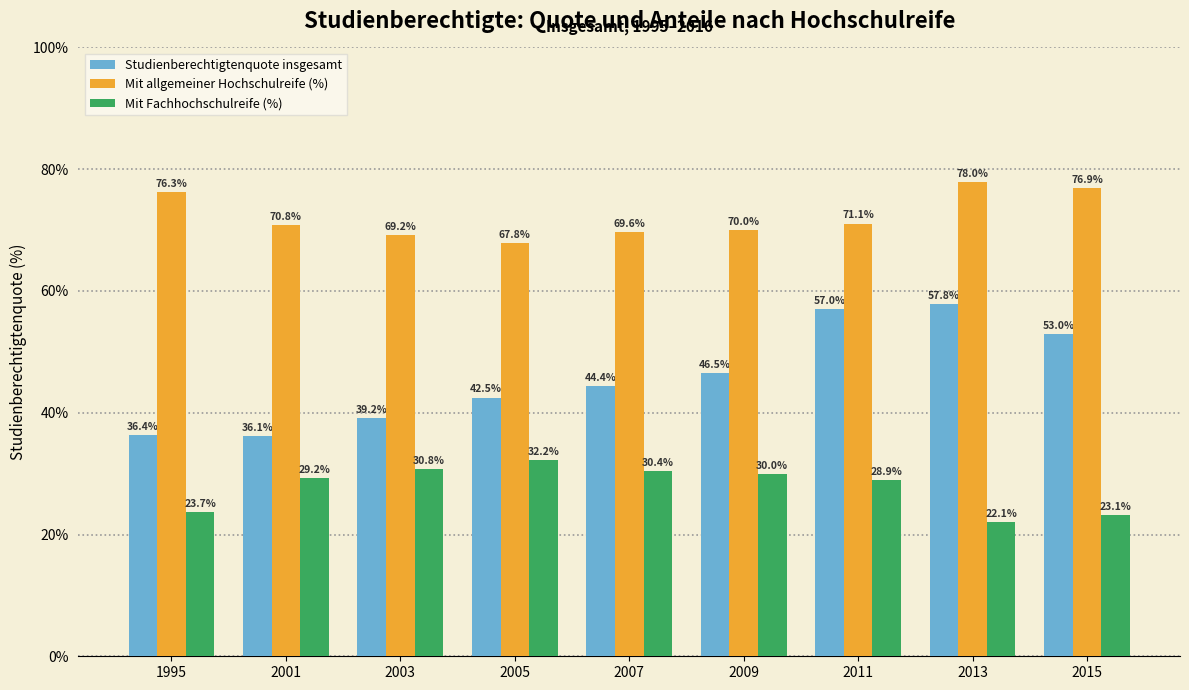

What is the difference between the maximum and minimum values in the Studienberechtigtenquote insgesamt series?

21.7